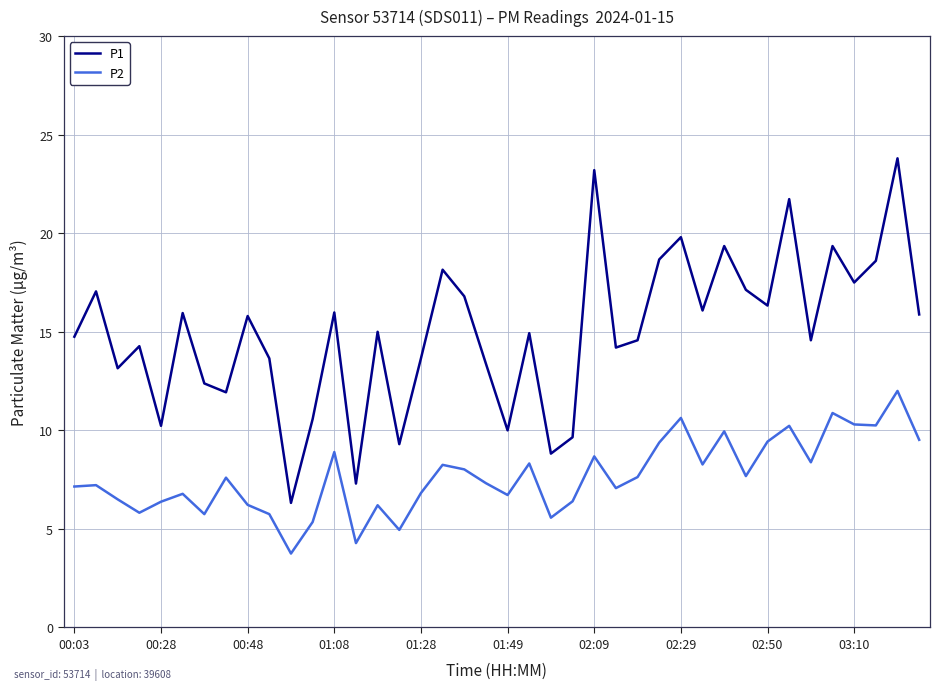

Which series has the widest spread of values?

P1